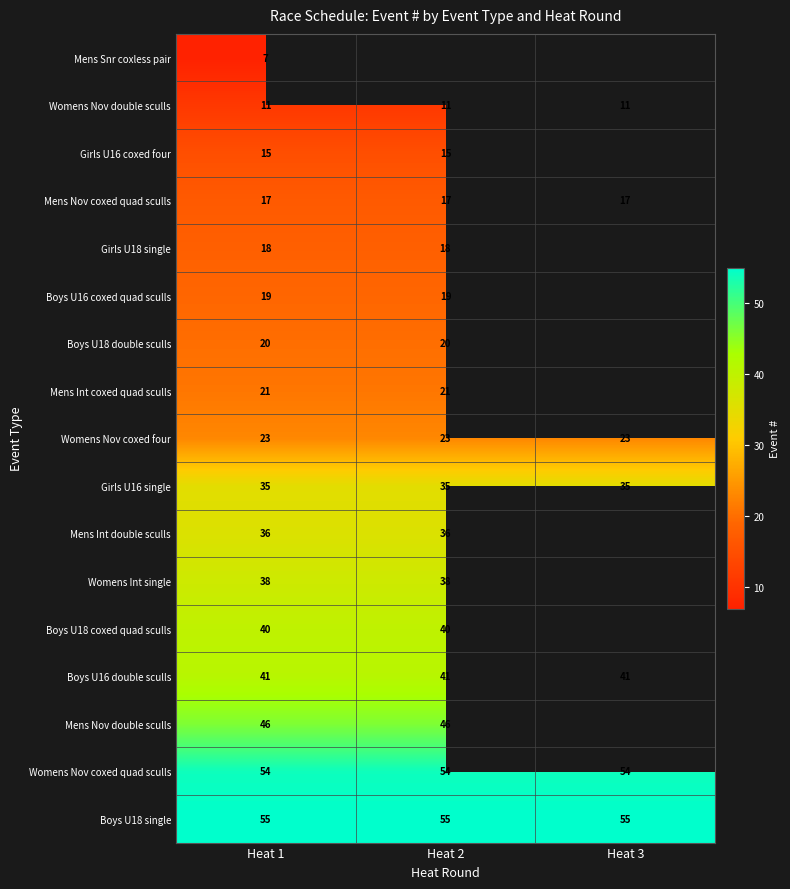

Is the value of Mens Int coxed quad sculls at Heat 2 greater than the value of Womens Nov coxed quad sculls at Heat 3?

No